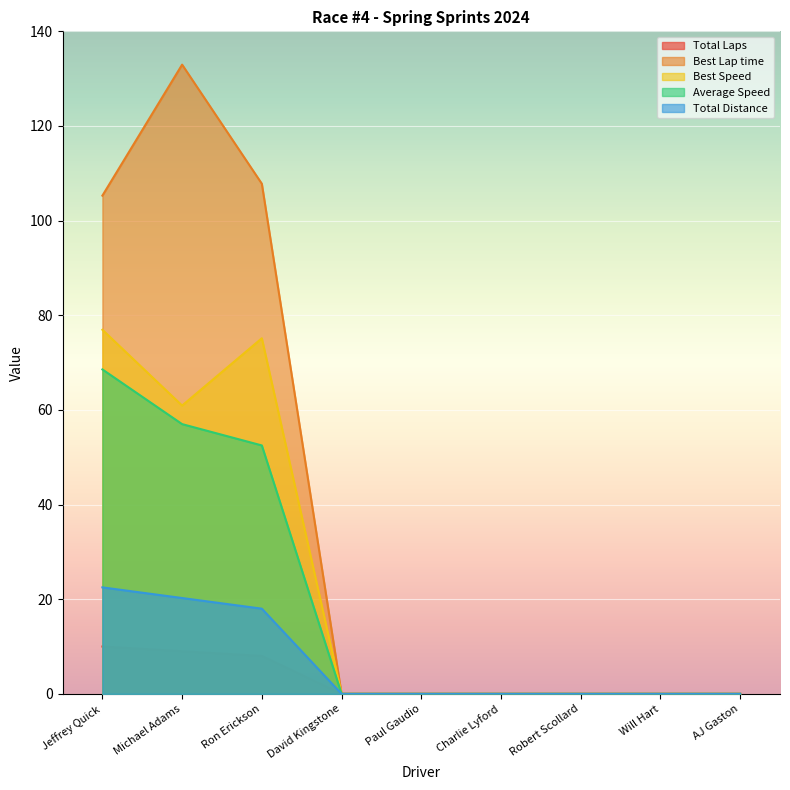

What position from the right is Charlie Lyford?

4